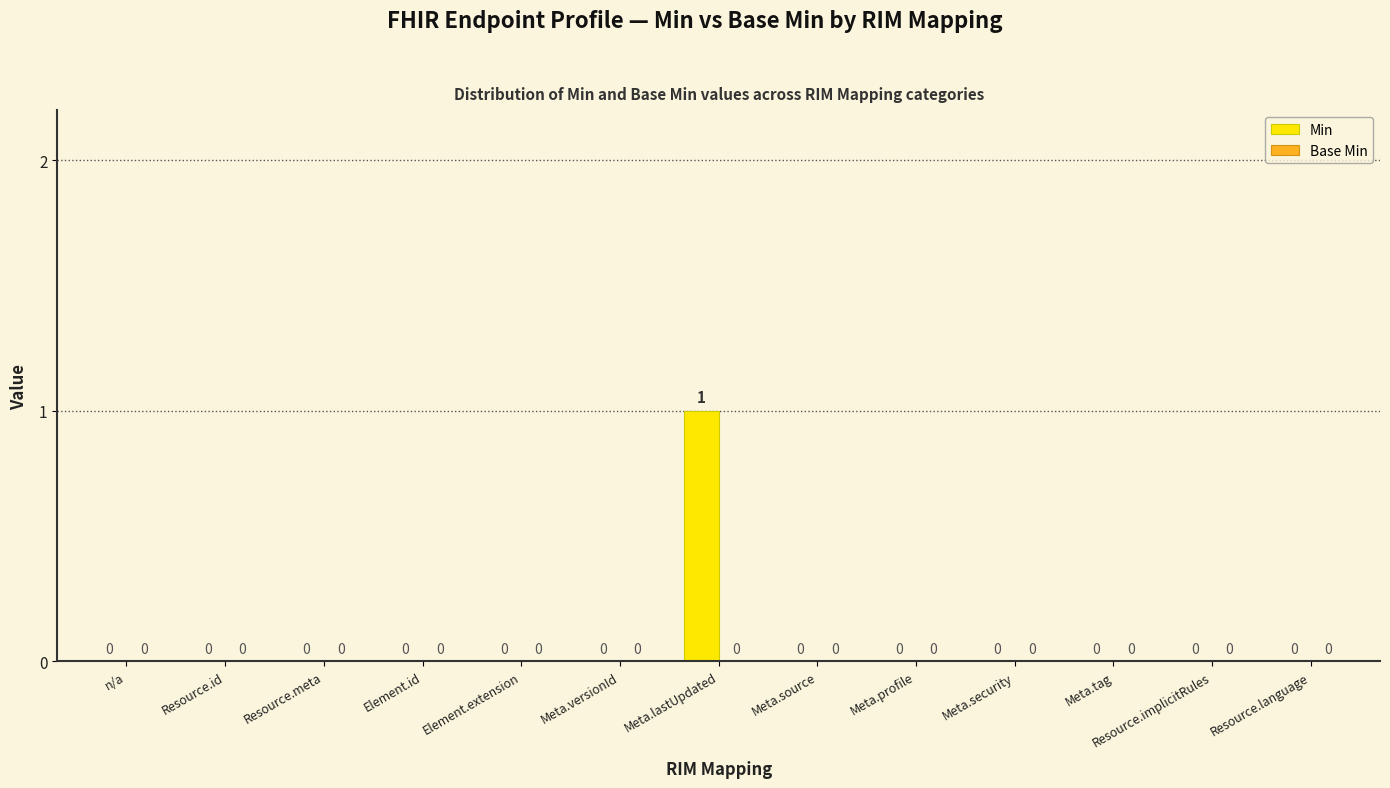

How many categories are shown in the chart?

13